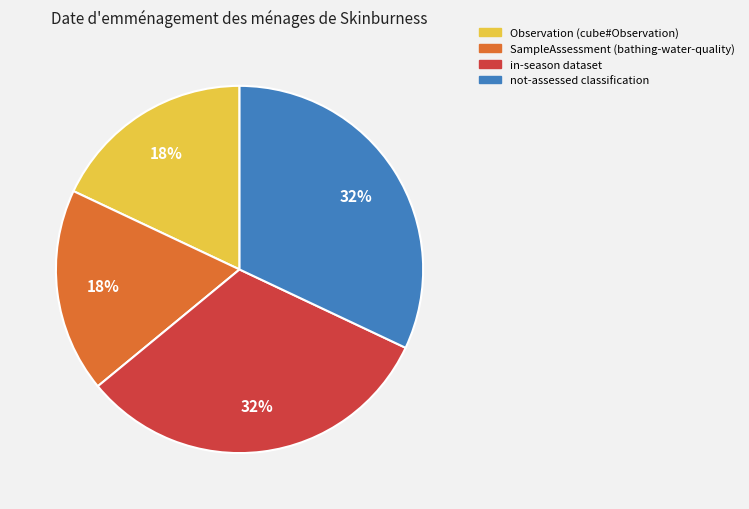

Does any single category account for the majority?

No